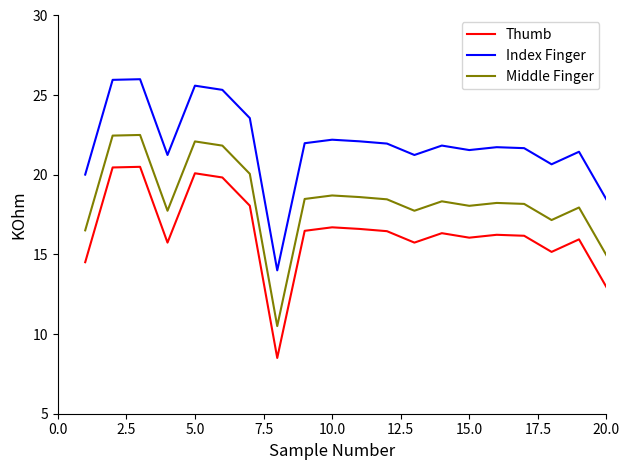

True or false: Middle Finger and Index Finger intersect in this chart.

False